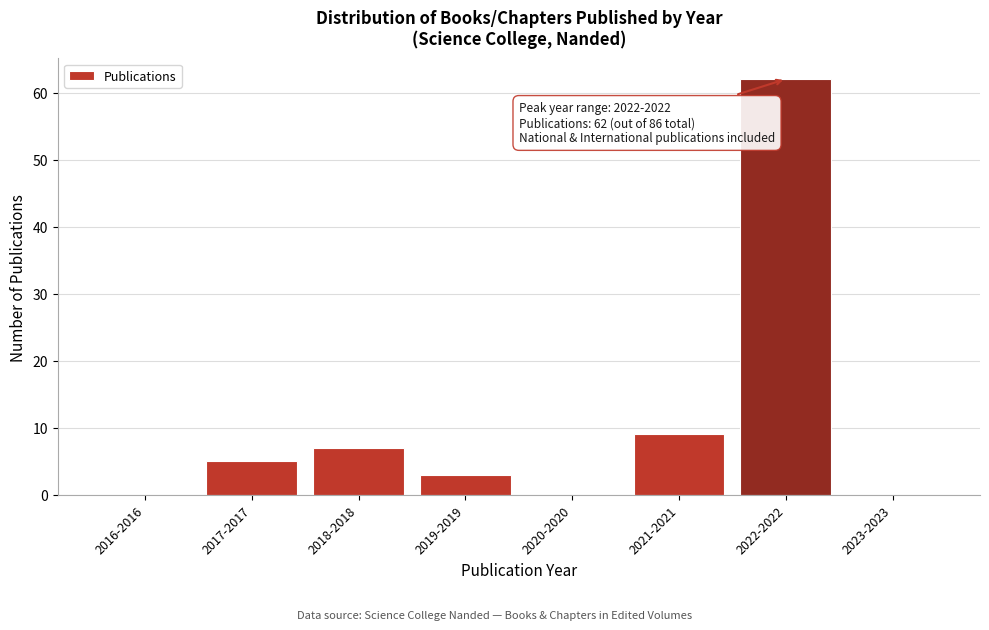

Reading left to right, transcribe all the data shown in this chart.

2016-2016=0	2017-2017=5	2018-2018=7	2019-2019=3	2020-2020=0	2021-2021=9	2022-2022=62	2023-2023=0